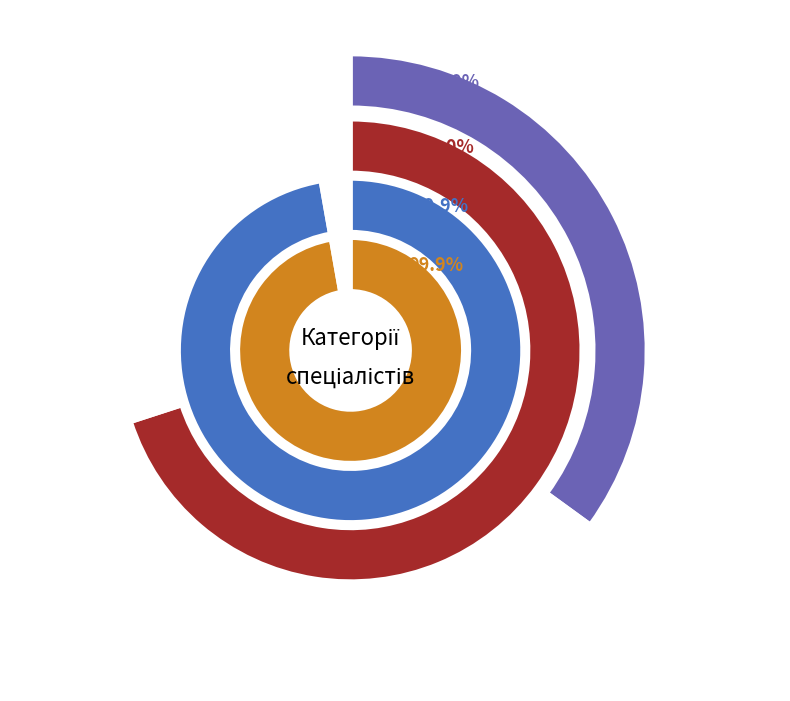

What is the change in value from Спеціаліст другої категорії to Спеціаліст першої категорії?

+1